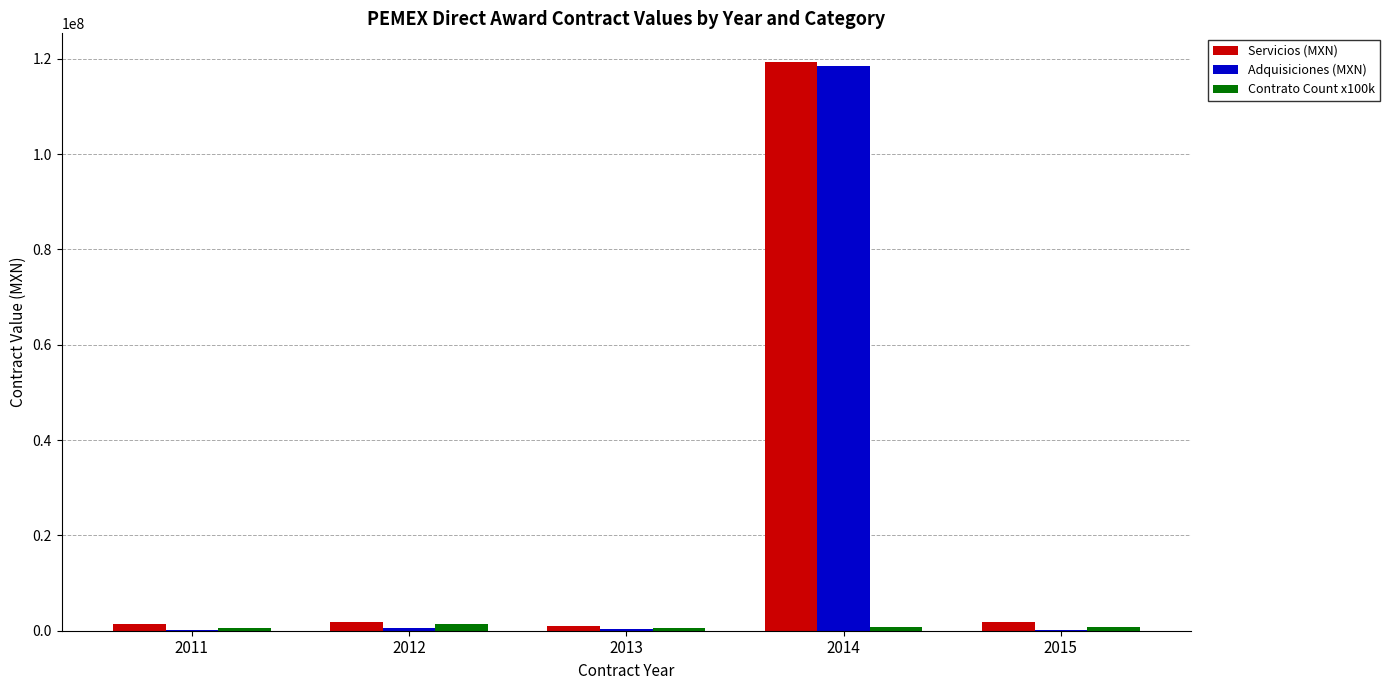

At which label does Contrato Count x100k first exceed 800000?

2012